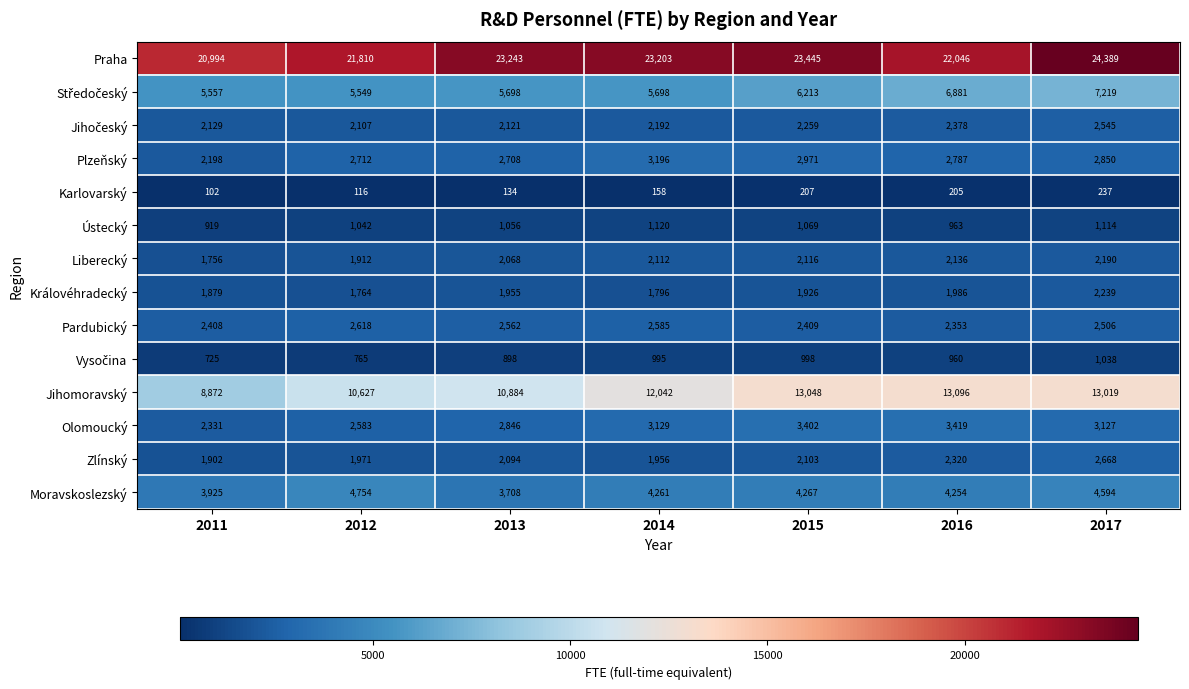

Which series has the largest total across all categories?

Praha